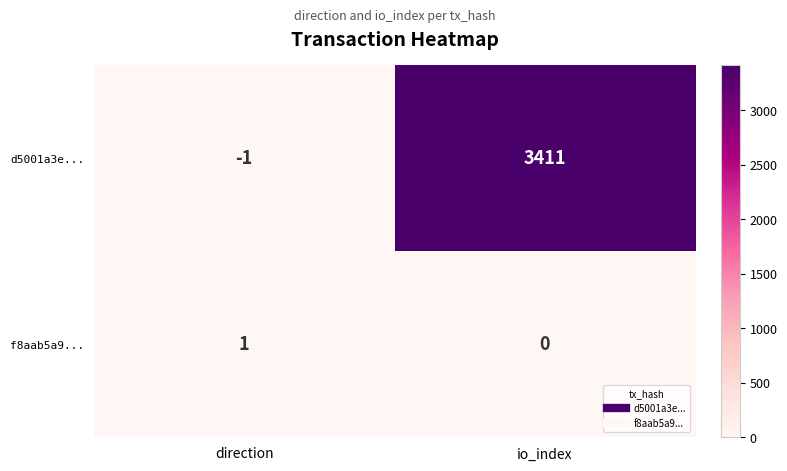

The value of d5001a3e... at direction is -2. True or false?

False